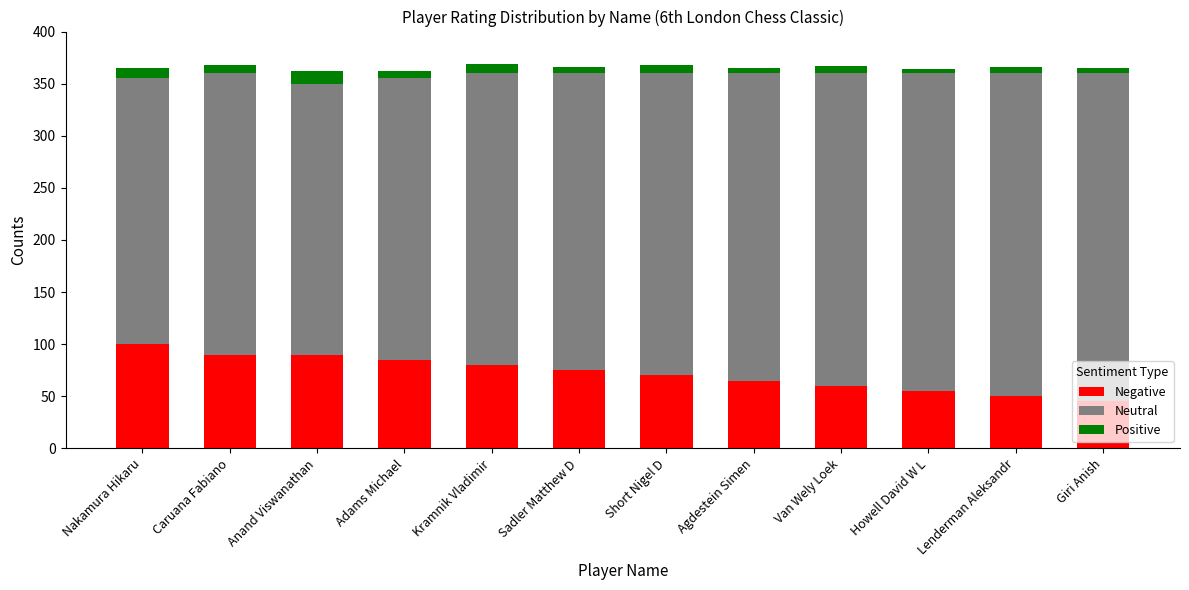

What is the difference between the maximum and minimum values in the Negative series?

55